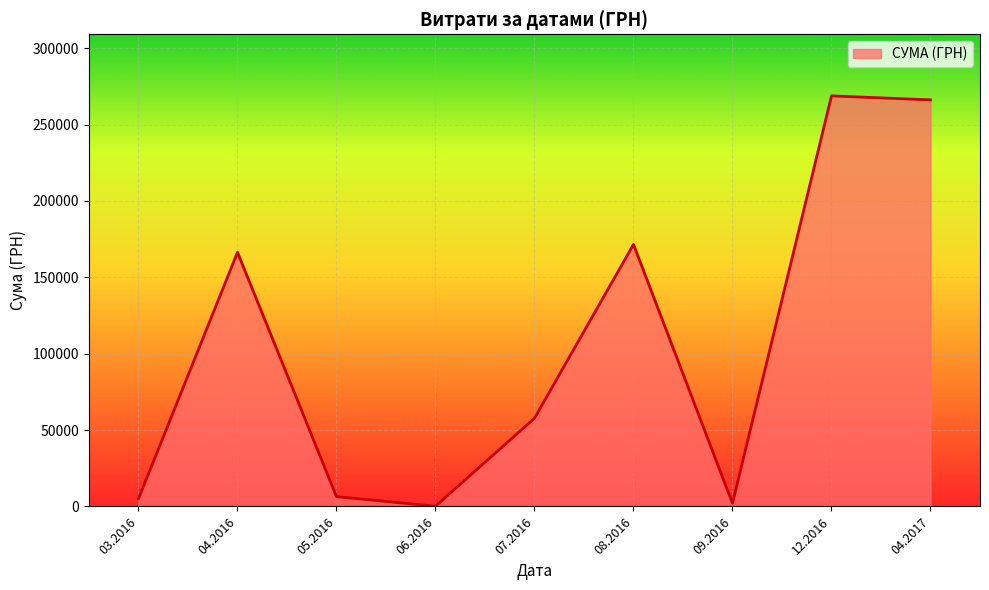

Does the chart display data point markers on the line(s)?

No